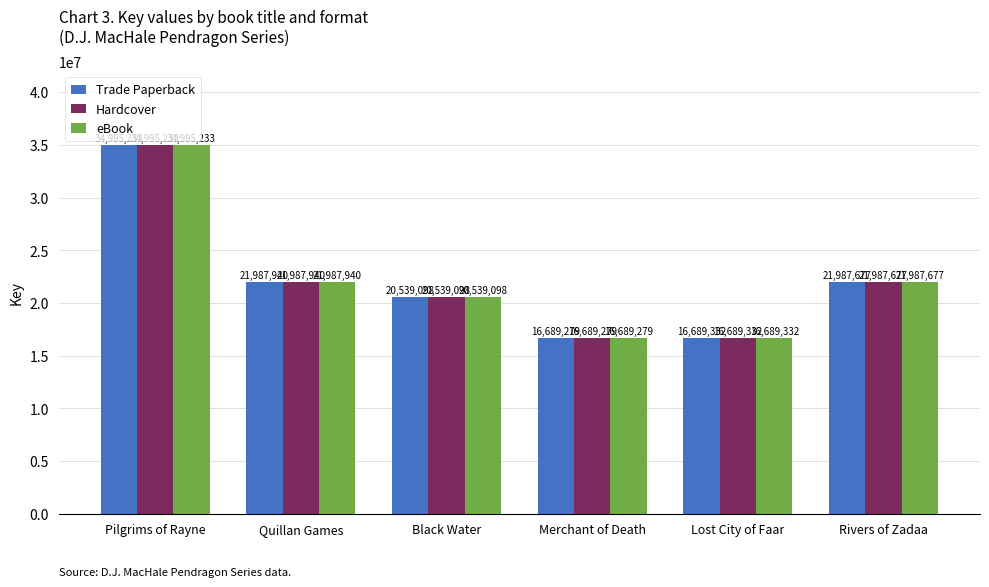

Is the value of Hardcover at Rivers of Zadaa greater than the value of eBook at Pilgrims of Rayne?

No